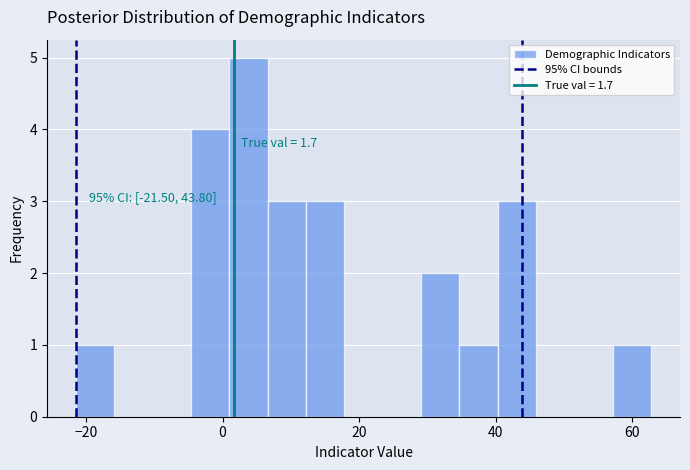

Read against the x-axis, roughly where is the centre of the tallest bar?

4